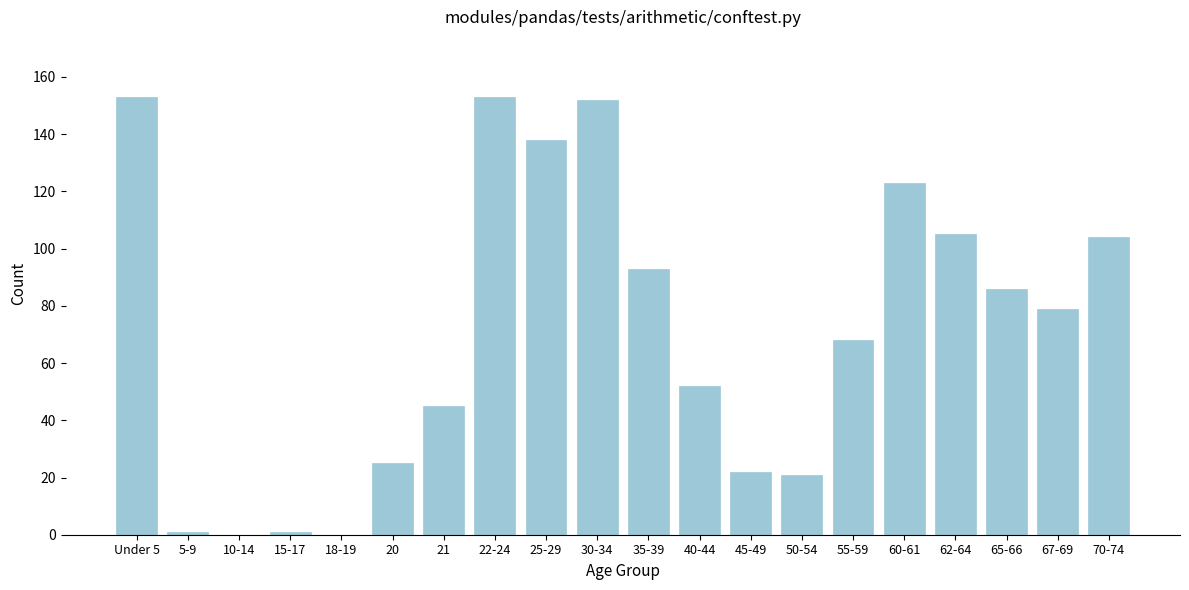

Reading left to right, what are all the values shown in this chart?

Under 5=153	5-9=1	10-14=0	15-17=1	18-19=0	20=25	21=45	22-24=153	25-29=138	30-34=152	35-39=93	40-44=52	45-49=22	50-54=21	55-59=68	60-61=123	62-64=105	65-66=86	67-69=79	70-74=104